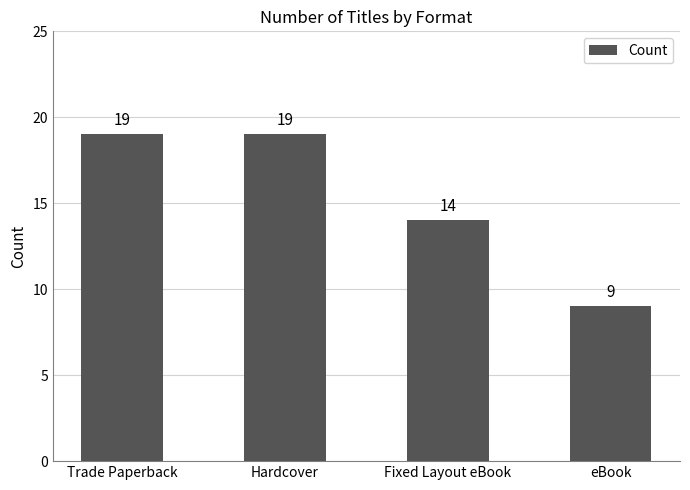

What is the difference between the maximum and minimum values?

10